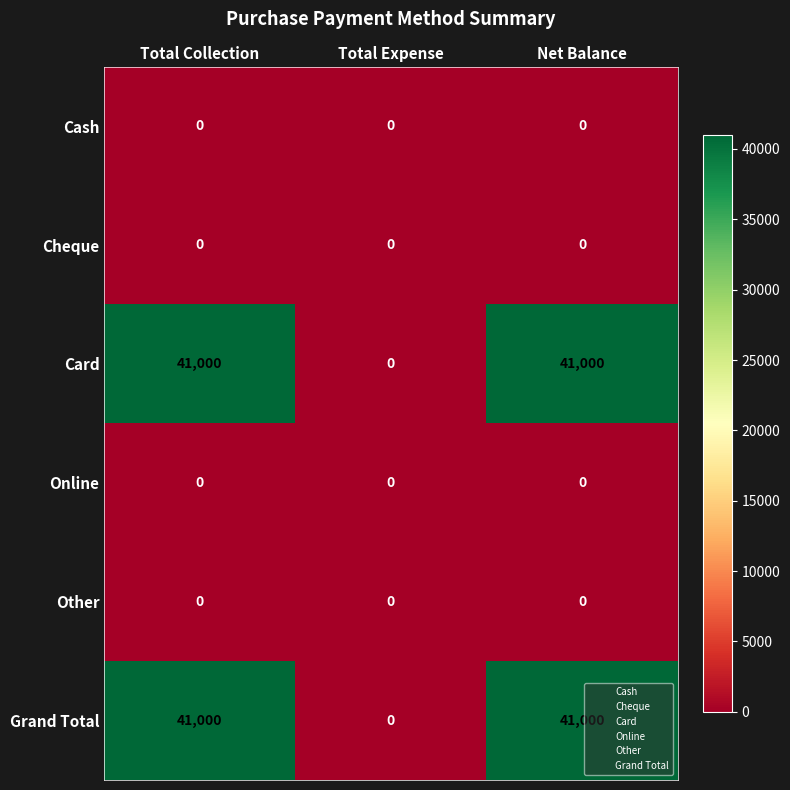

At how many categories does at least one series exceed 744?

2